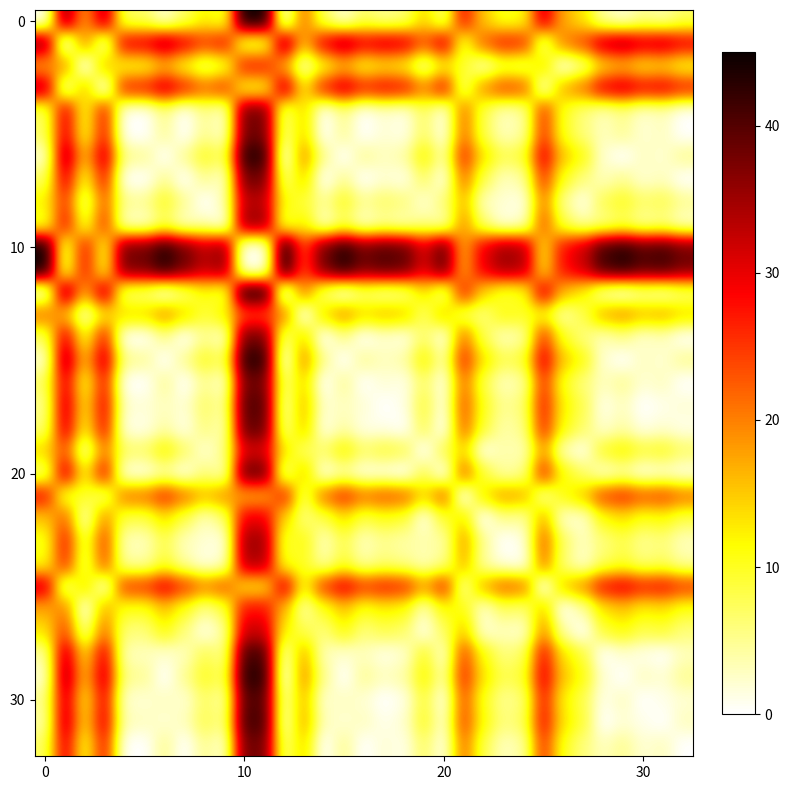

At how many categories does at least one series exceed 30?

28